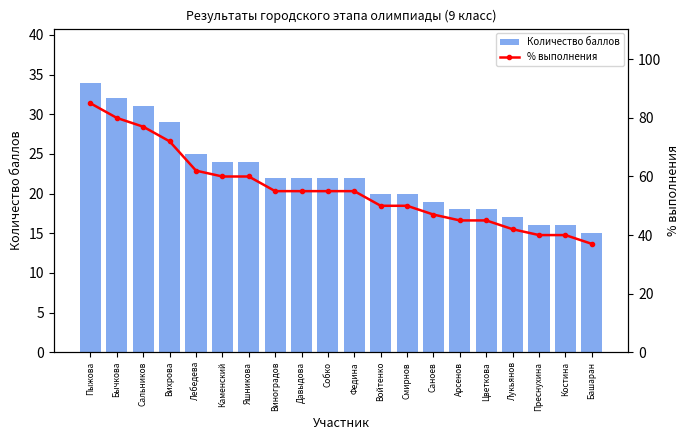

Which series has the largest range (max minus min)?

% выполнения